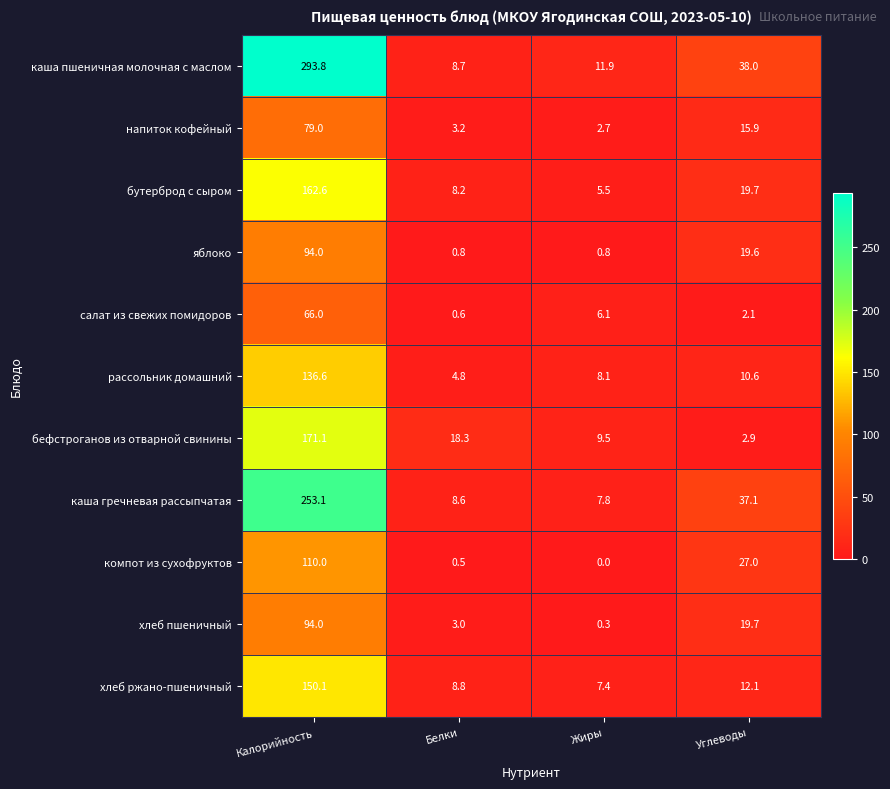

List the labels in order of бефстроганов из отварной свинины value, largest first.

Калорийность, Белки, Жиры, Углеводы